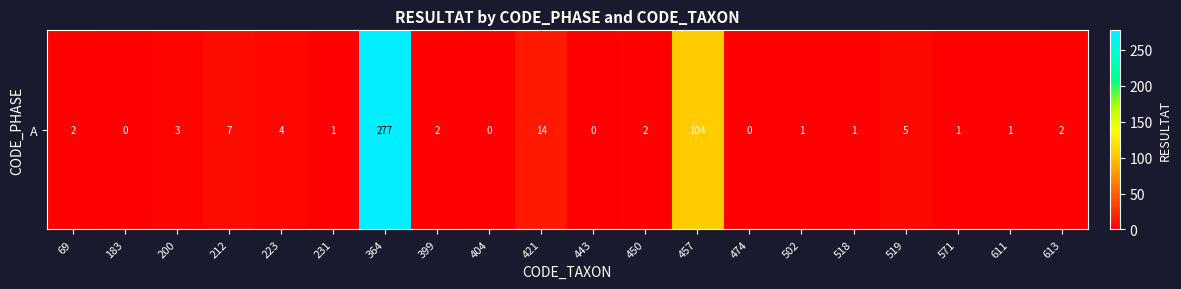

What is the ratio of the value at 212 to the value at 457?

0.1